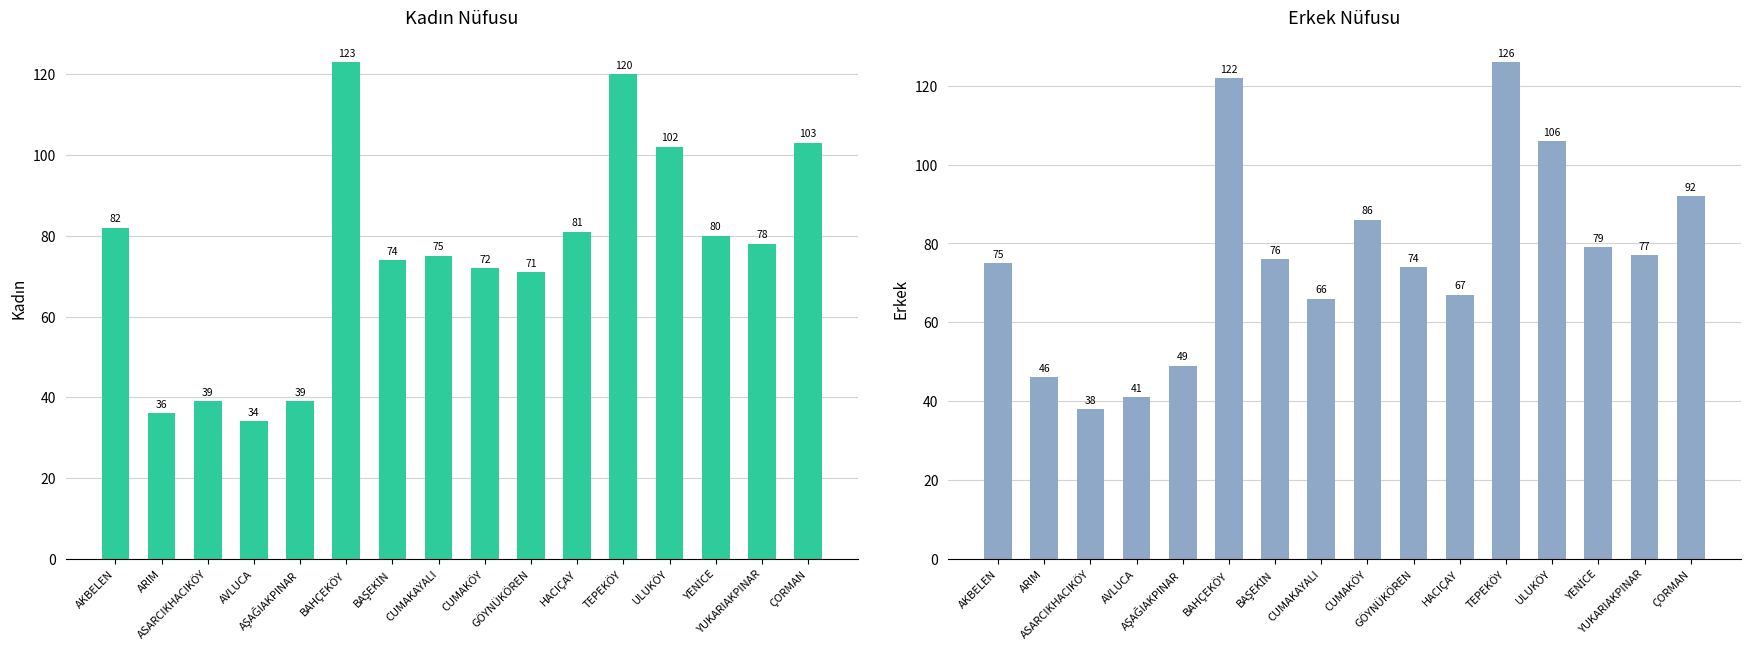

Is it true that Kadın equals 37 at GÖYNÜKÖREN?

False